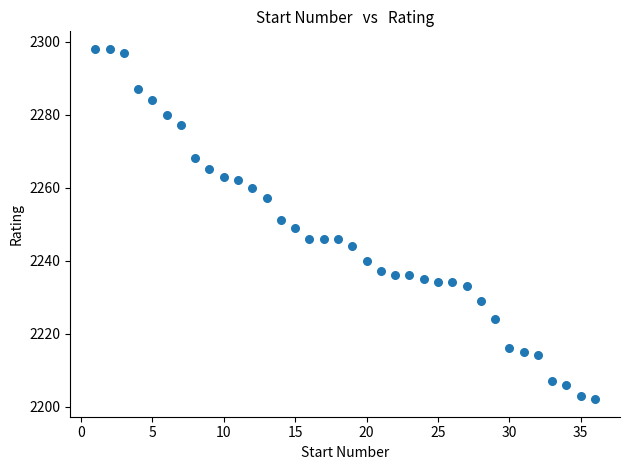

What is the range of X values (max minus min)?

35